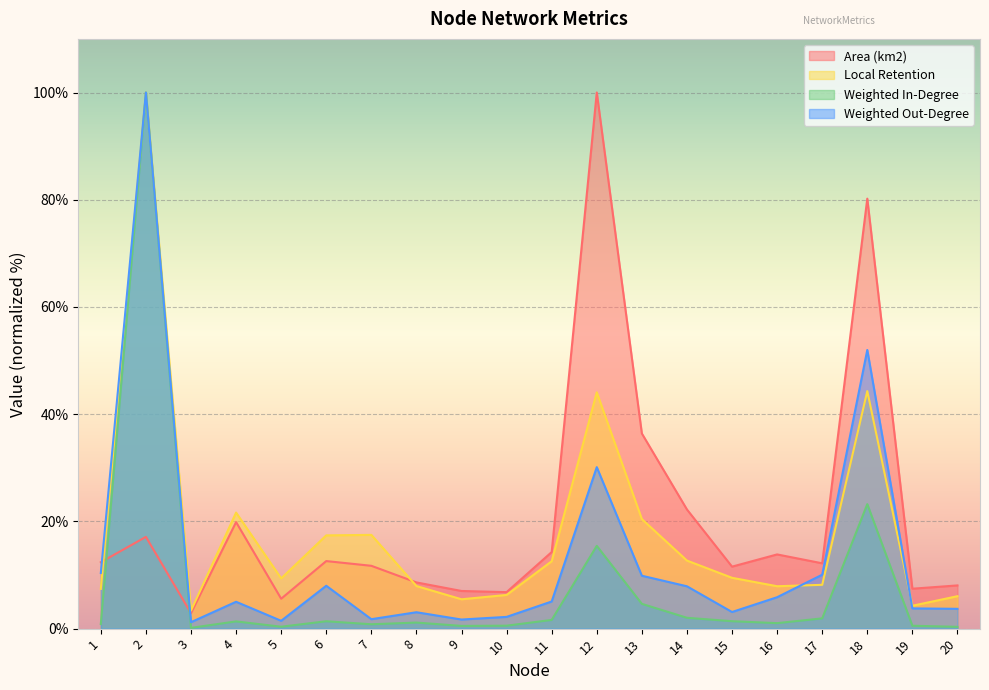

How many lines are shown in the chart?

4